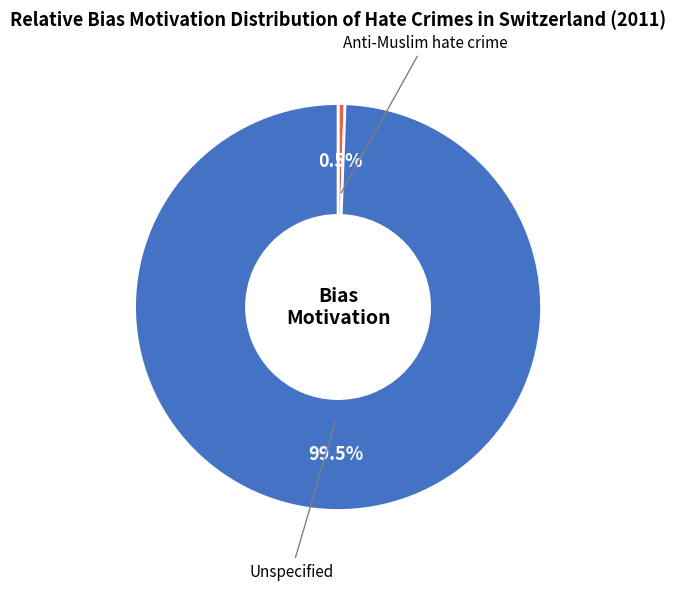

What is the ratio of the value at Unspecified to the value at Anti-Muslim hate crime?

181.0